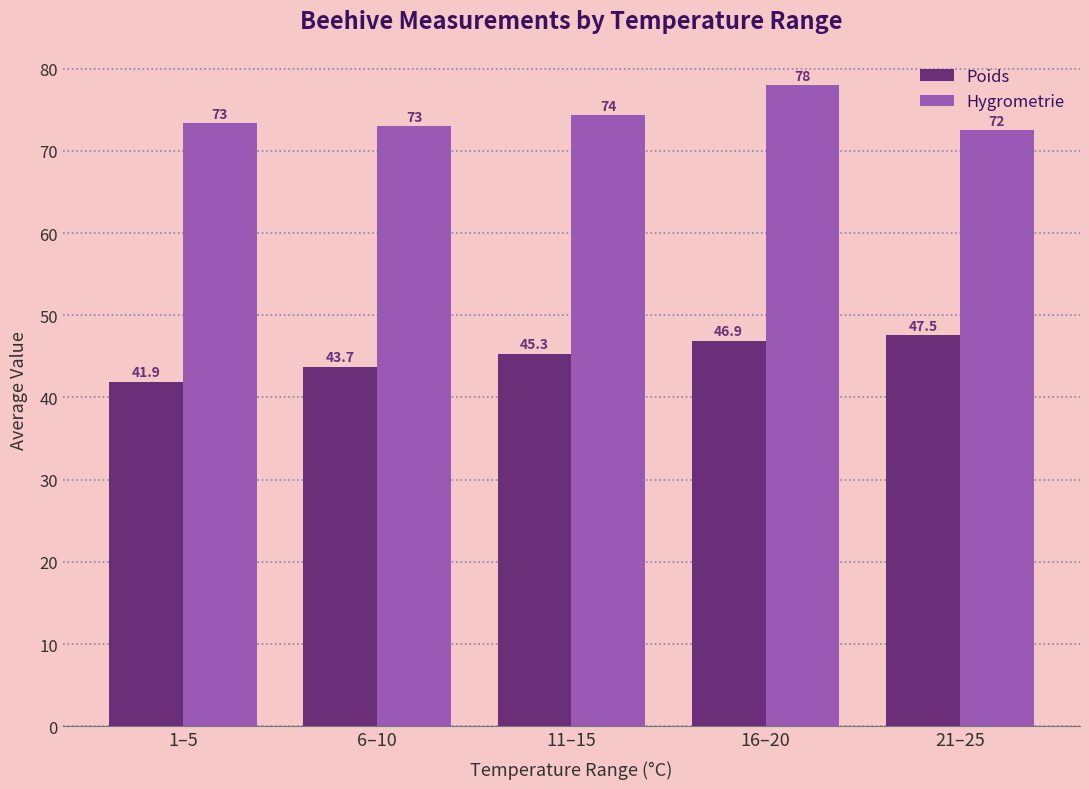

What is the lowest value of the Hygrometrie series?

72.5